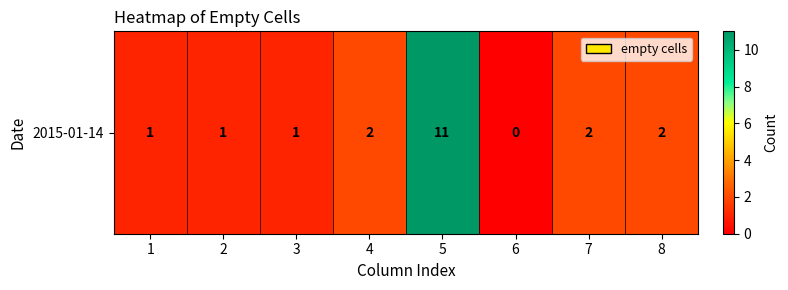

List the labels in order of value, largest first.

5, 4, 7, 8, 1, 2, 3, 6